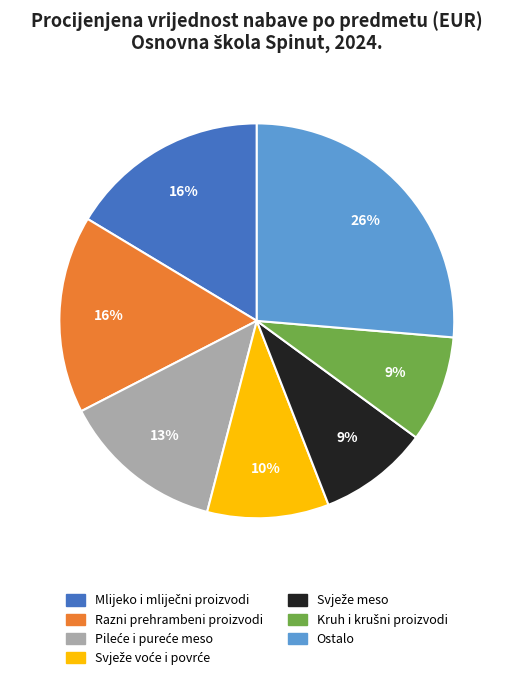

Is there a majority slice in this chart?

No